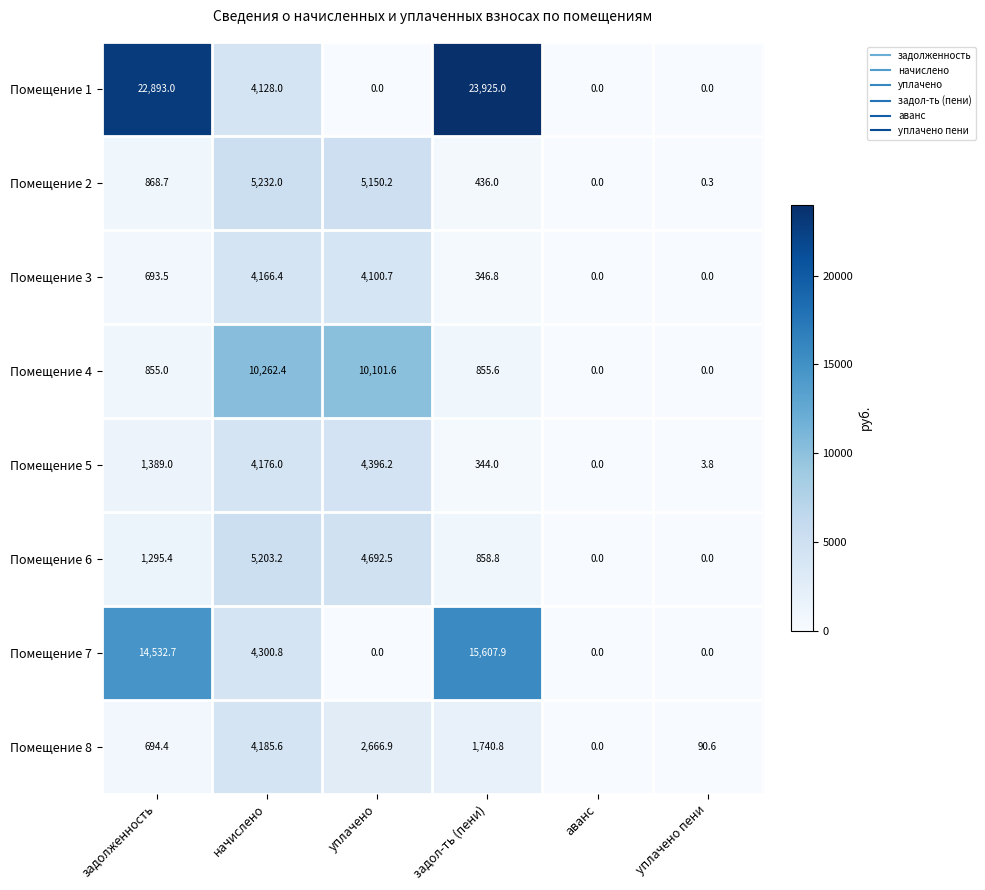

At which category is the sum across all series the highest?

задол-ть (пени)